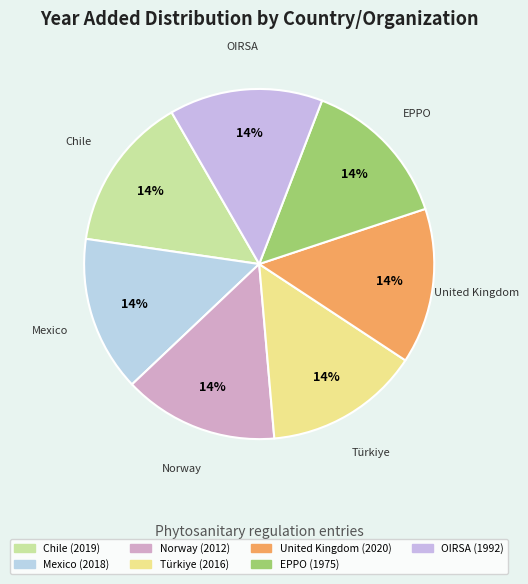

How many segments does this pie chart have?

7